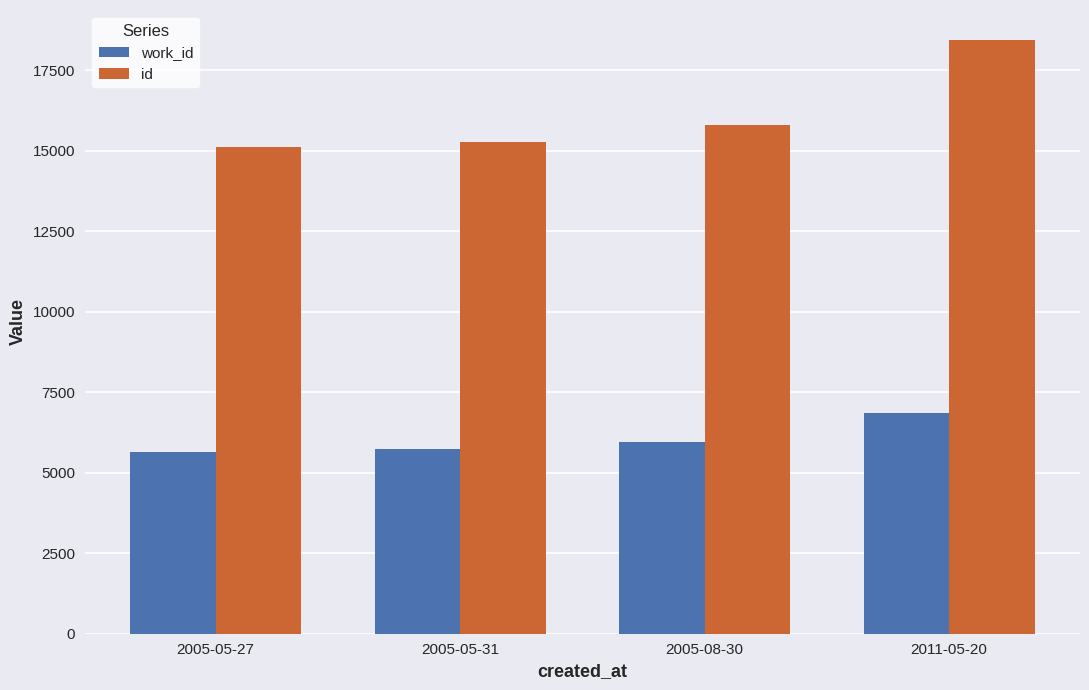

What is the difference between the highest and lowest values at 2005-05-31?

9536